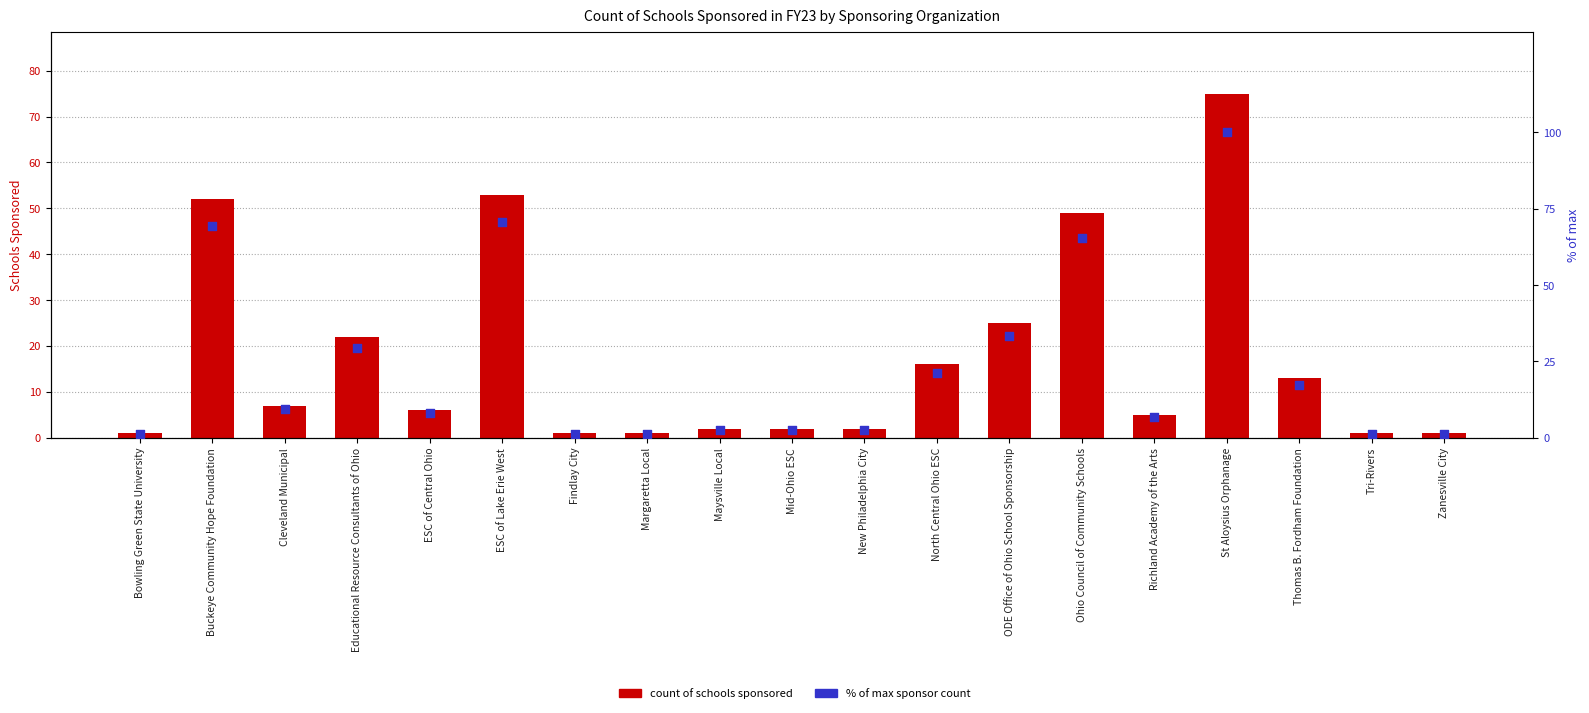

Which series has the largest total across all categories?

% of max sponsor count